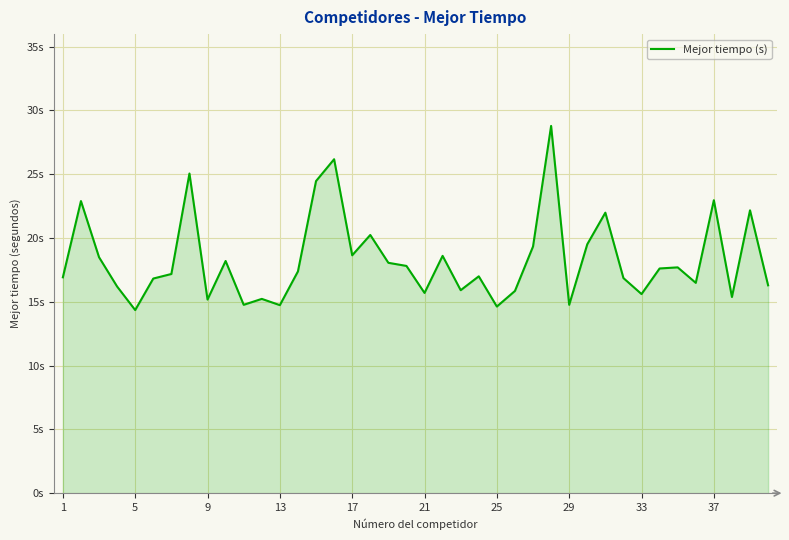

Does the chart have visible grid lines?

Yes